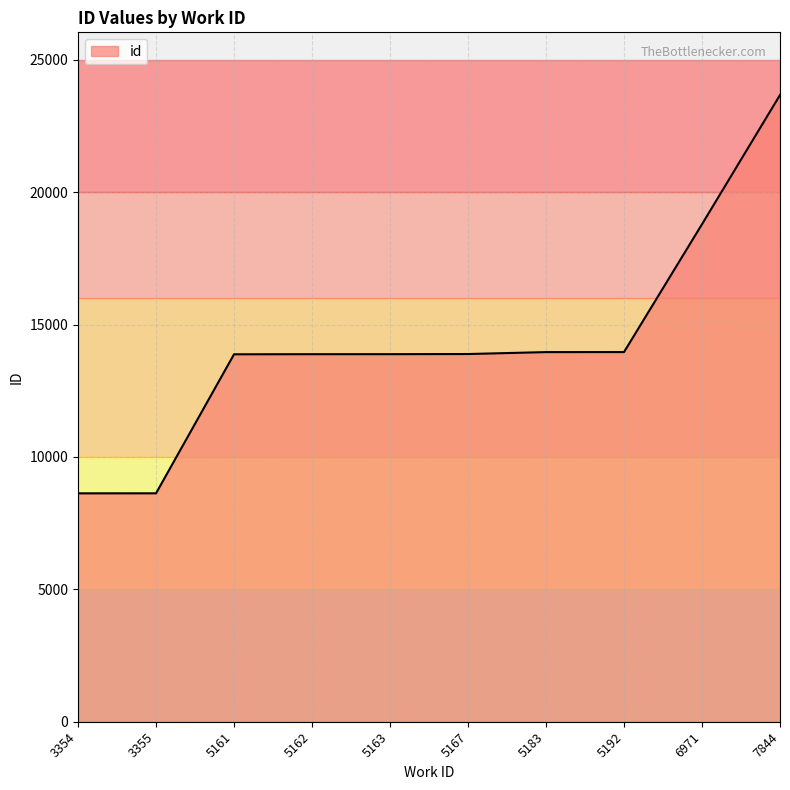

Approximately how many times larger is the value at 5183 compared to 5162?

1.0